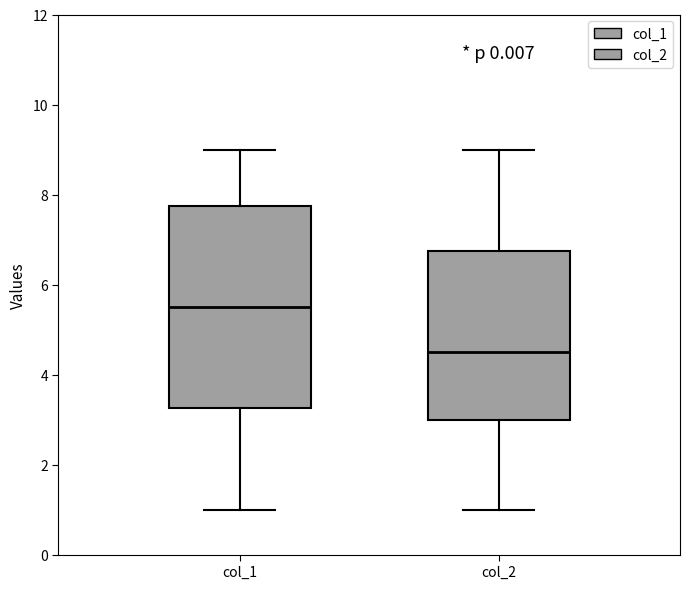

Where does the upper whisker of the box for col_1 end on the y-axis? The values are not printed on the chart, so give them approximately, as read against the axis.

9.0